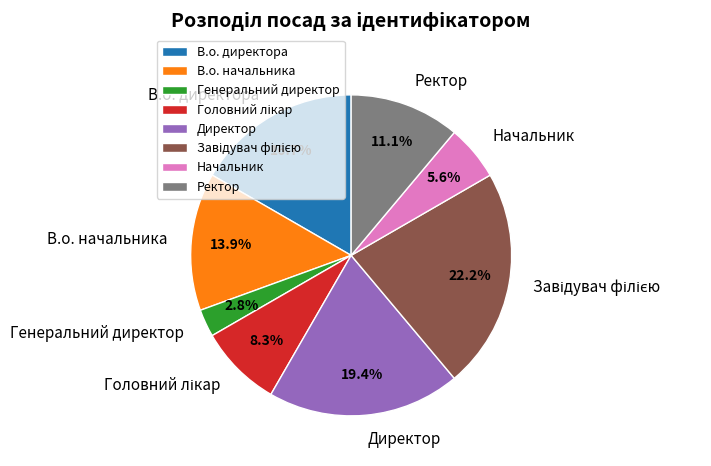

Approximately how many times larger is the value at Начальник compared to В.о. начальника?

0.4